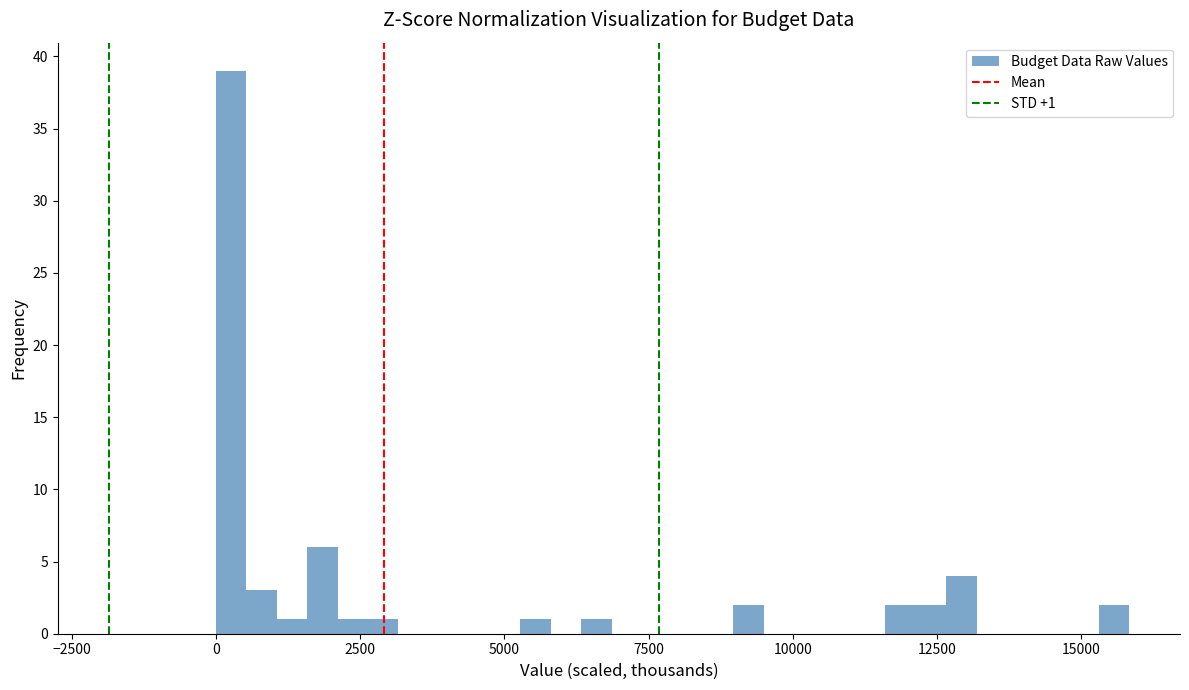

Around what value on the x-axis is the tallest bar? Give the approximate position of its centre, as read against the axis.

500